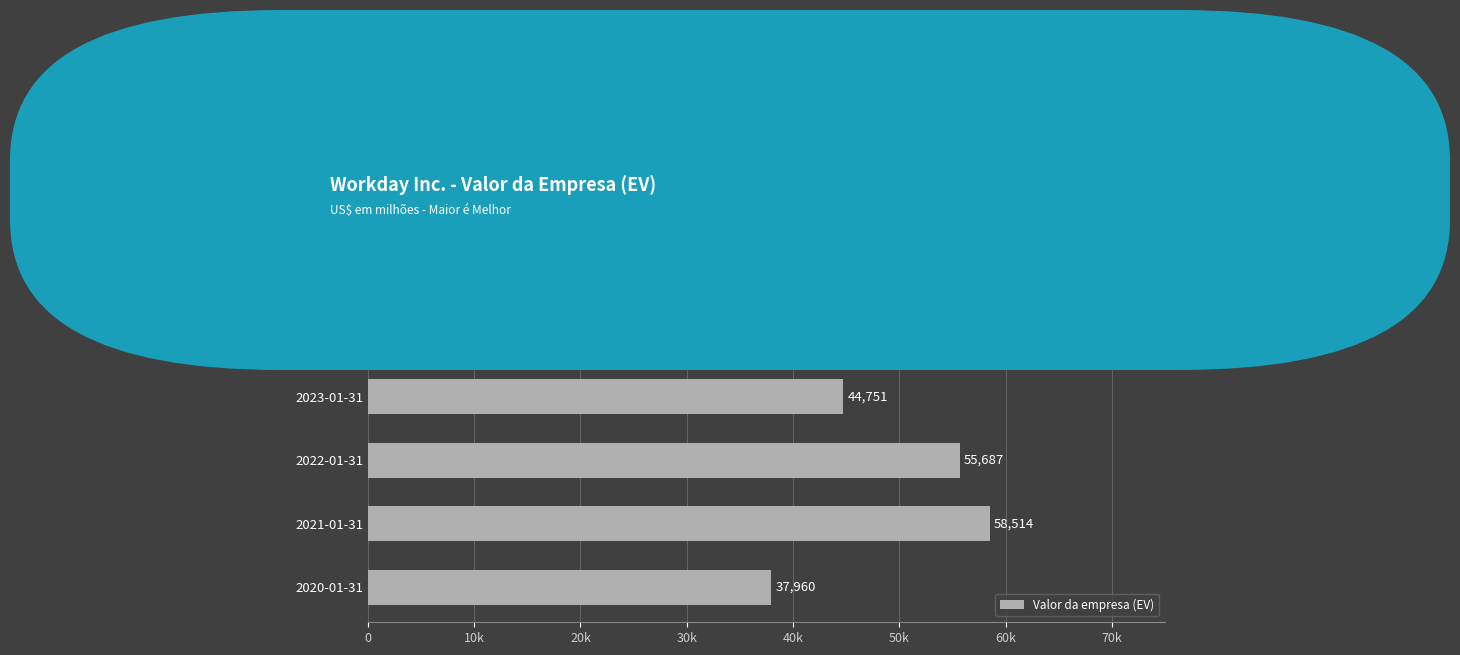

What is the difference between the maximum and minimum values?

26987